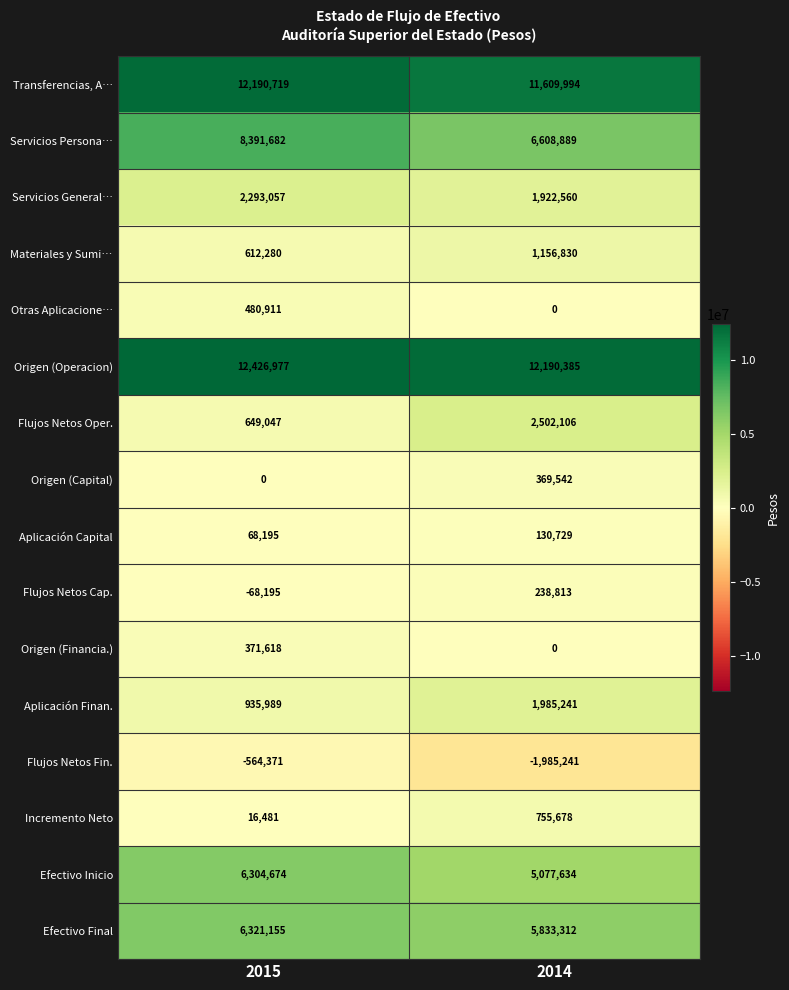

The Transferencias, A… series shows 16292326 at 2014. True or false?

False